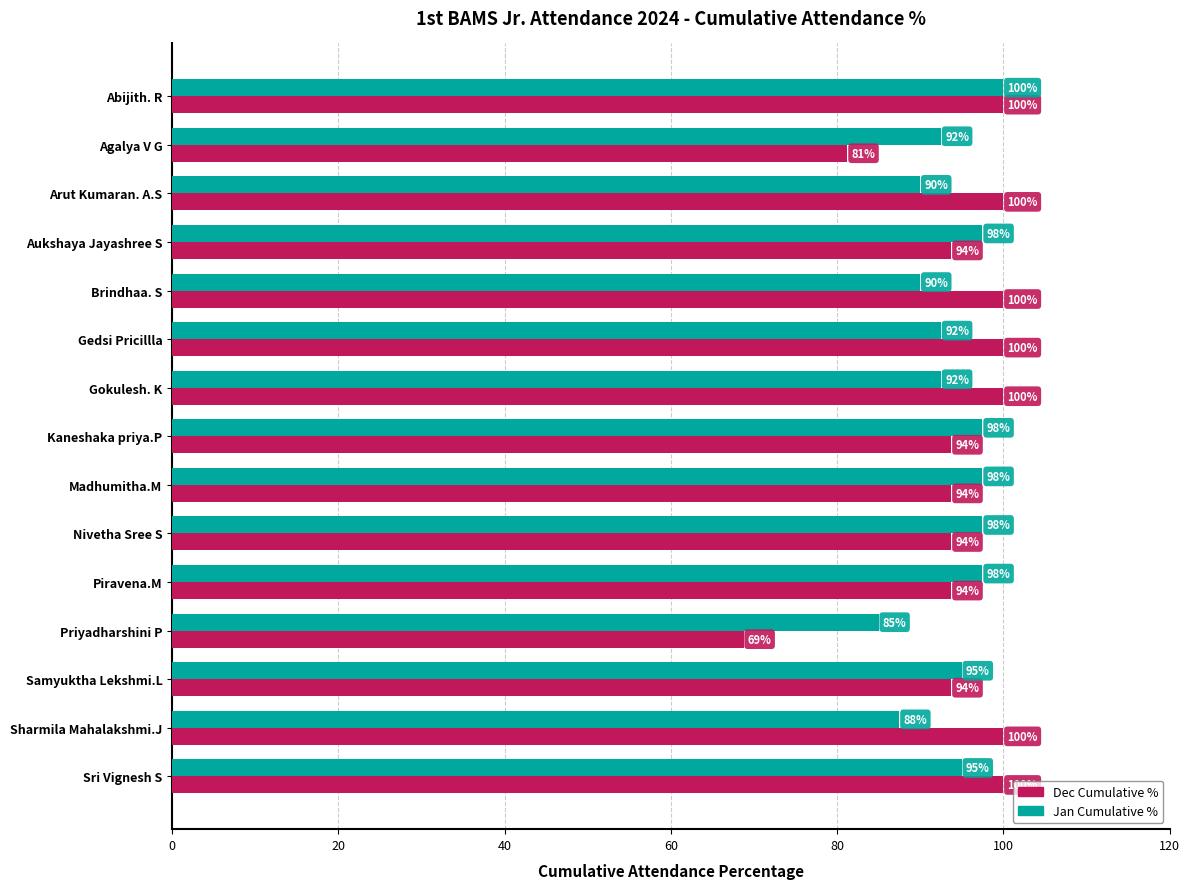

Which series has the largest range (max minus min)?

Dec Cumulative %